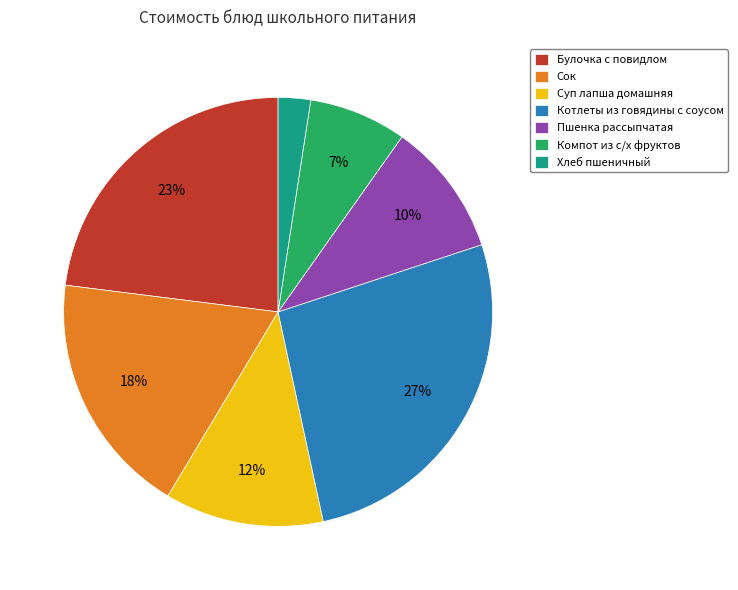

Is Компот из с/х фруктов the majority of the pie?

No